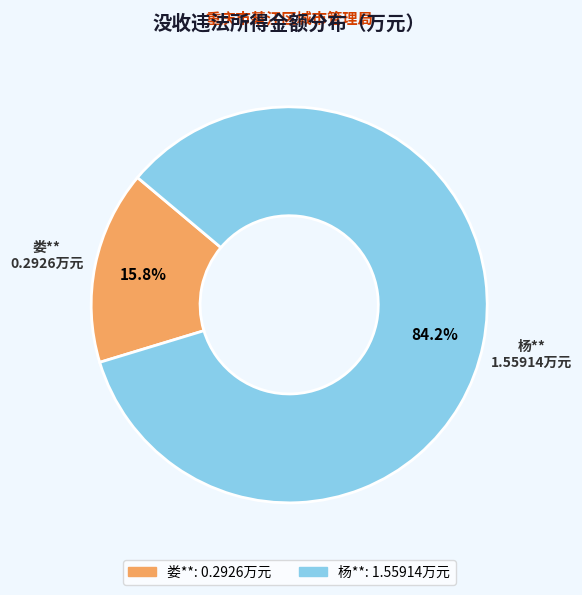

Does any single category account for the majority?

Yes